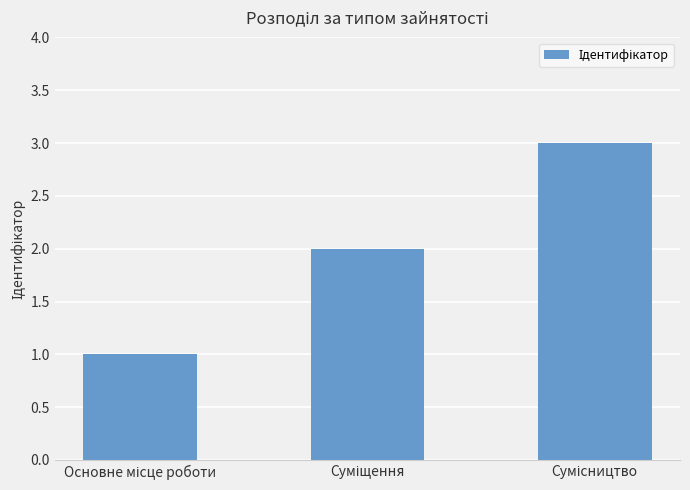

What is the maximum value shown in the chart?

3